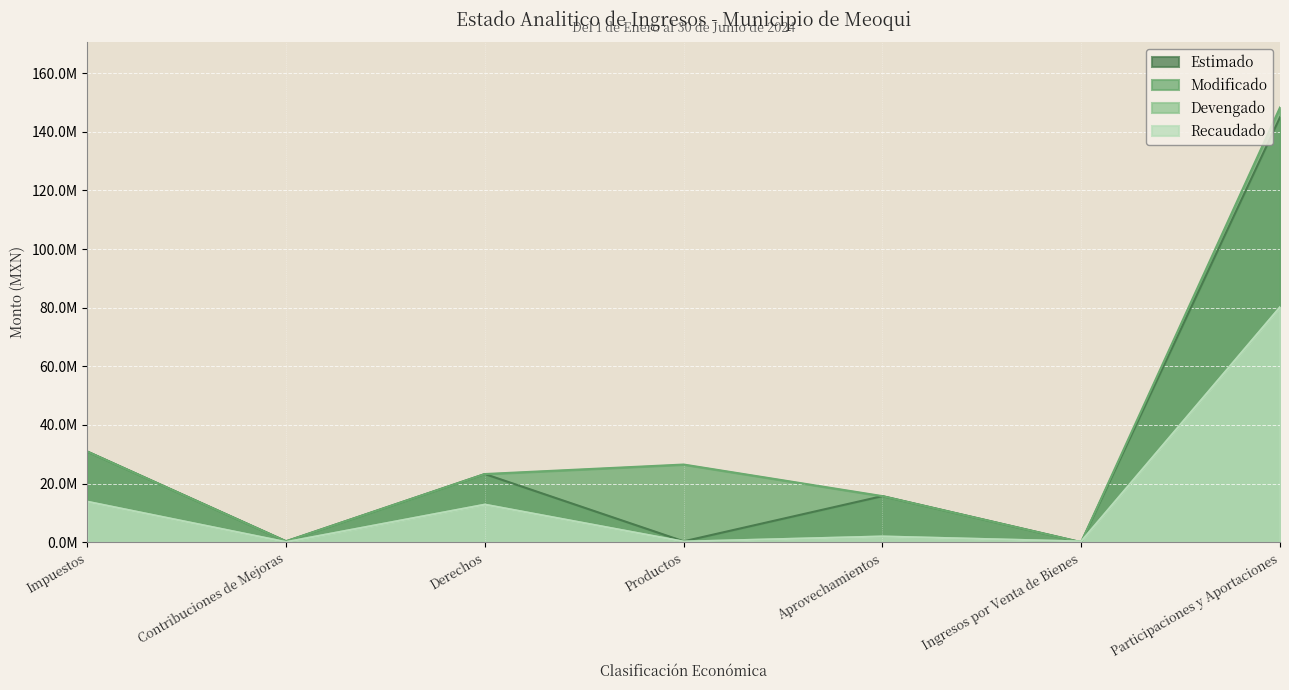

Which series has the largest total across all categories?

Modificado